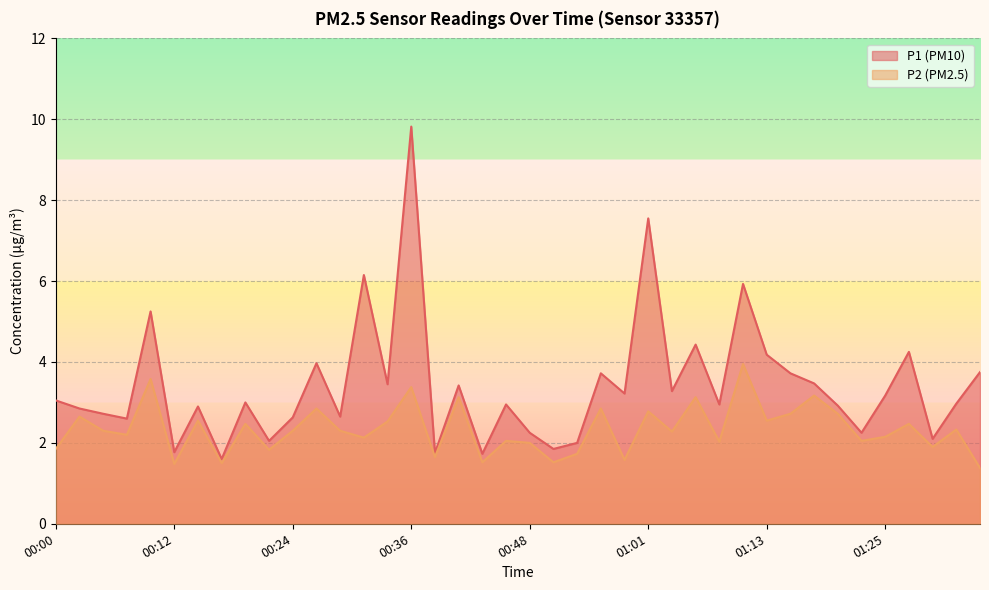

What are all the series names shown in the legend?

P1, P2